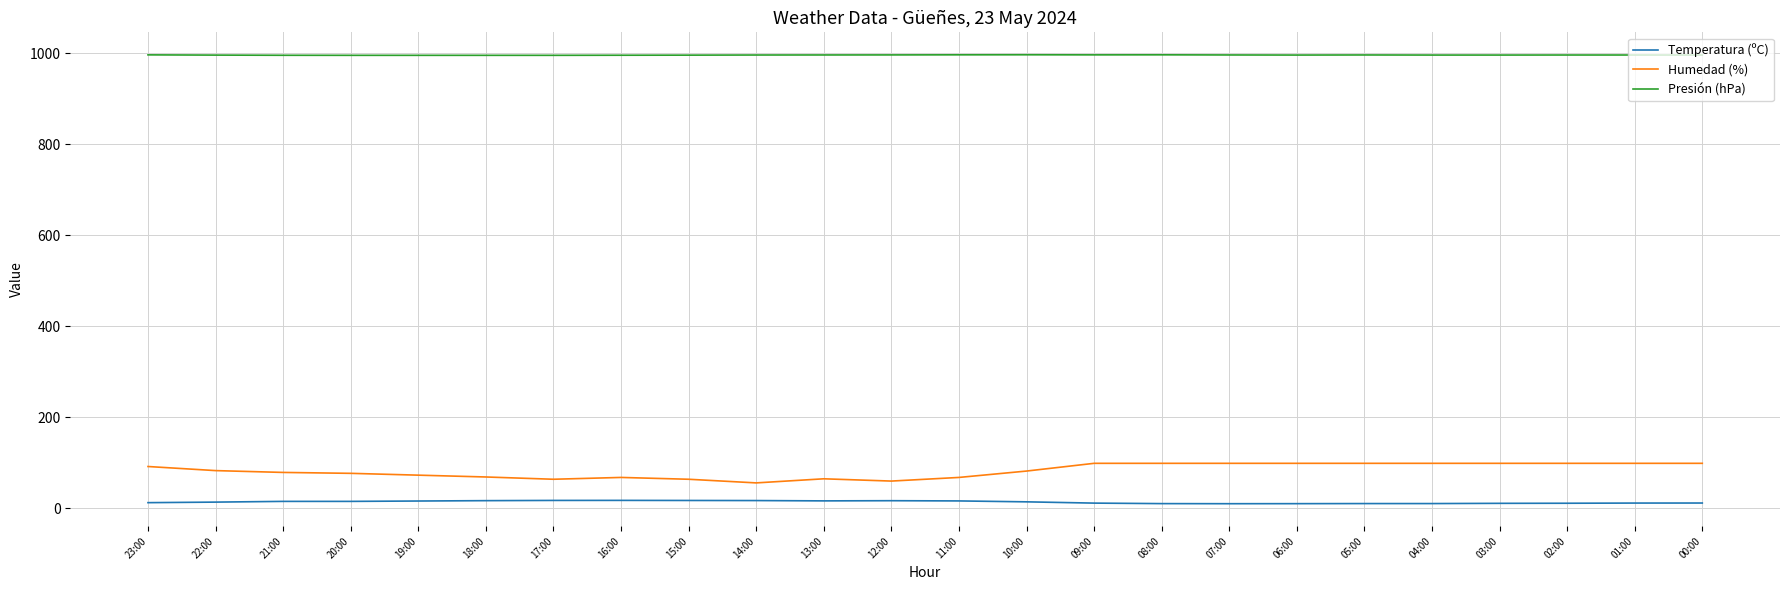

Is it true that Humedad (%) equals 30.3 at 08:00?

False